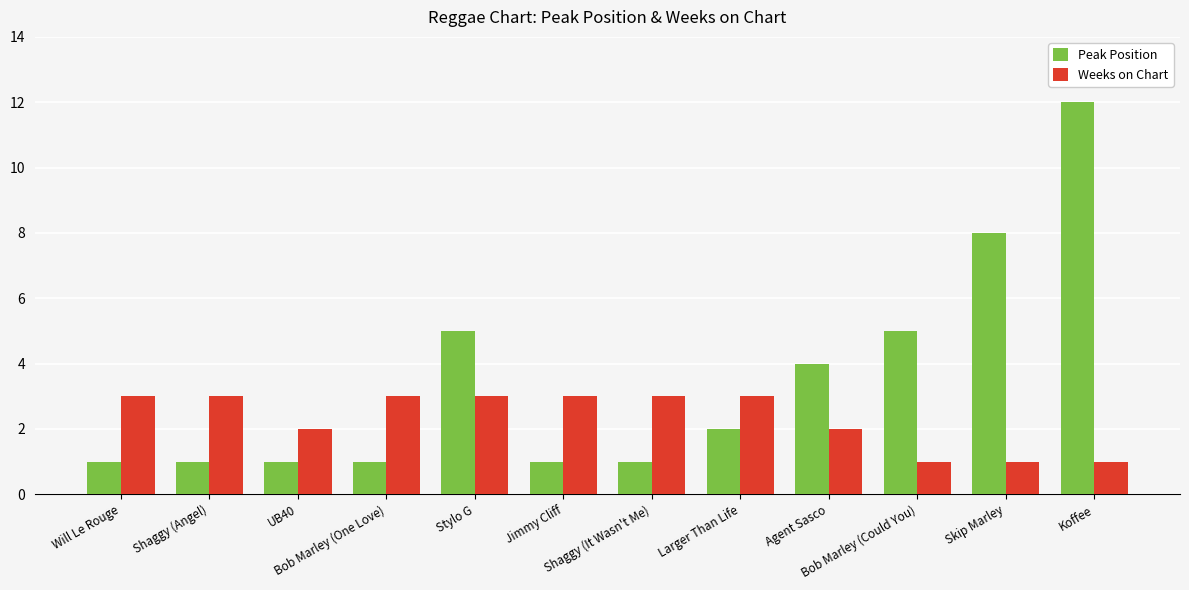

What is the highest value of the Peak Position series?

12